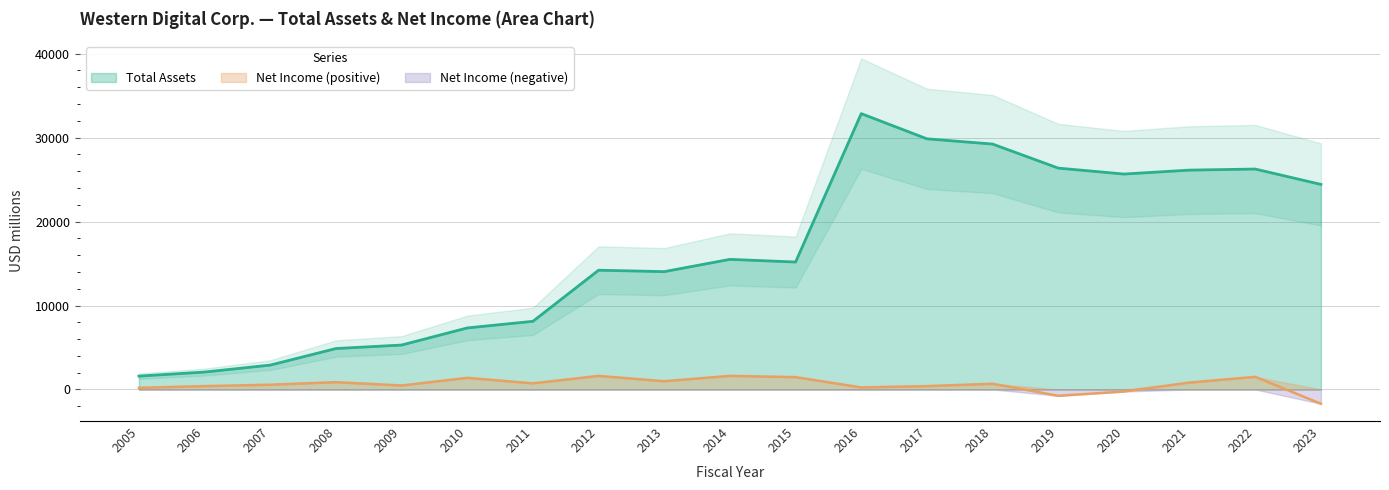

At which category is the sum across all series the highest?

2016